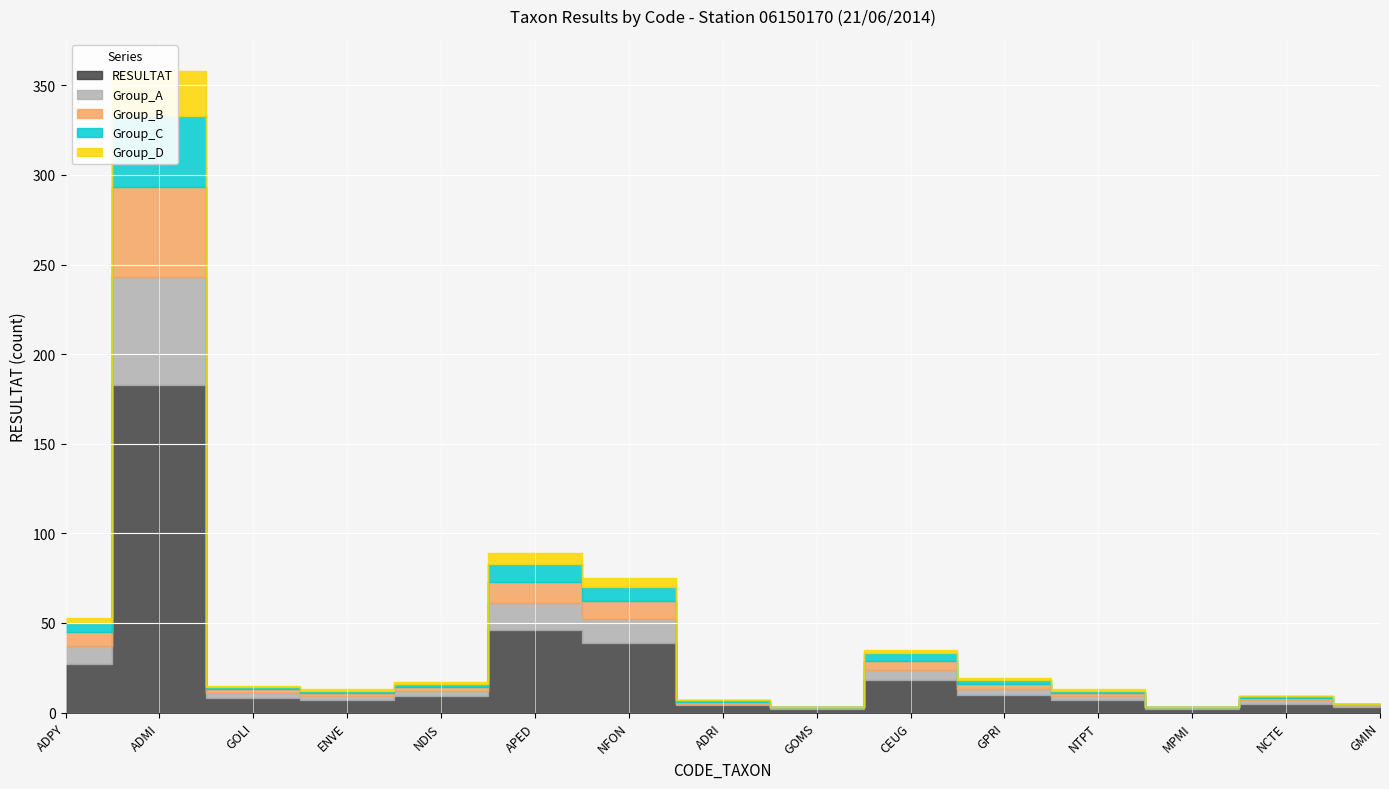

How many values in Group_C are above zero?

12